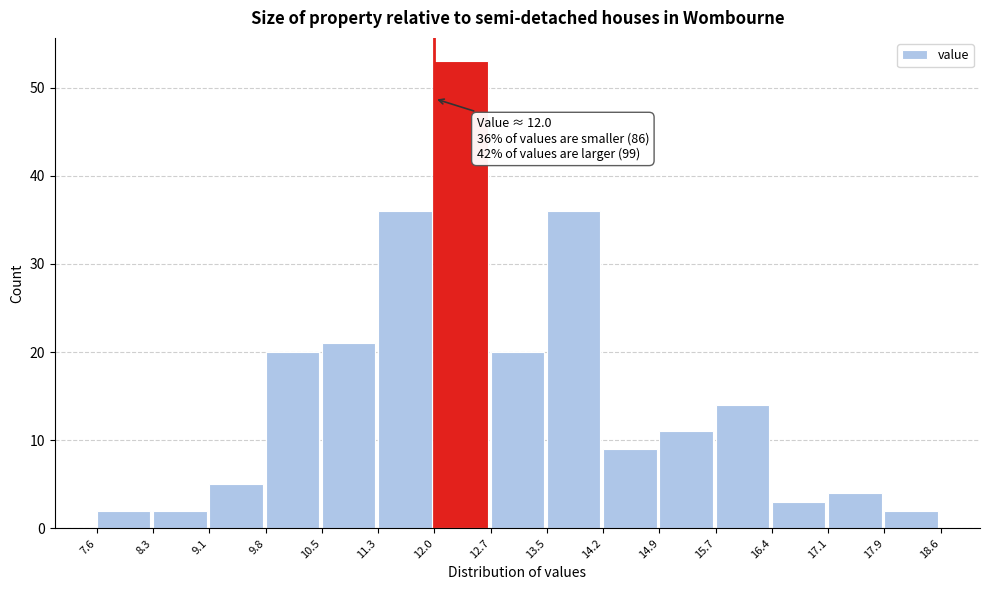

Which range on the x-axis has the tallest bar?

12.0 to 12.7